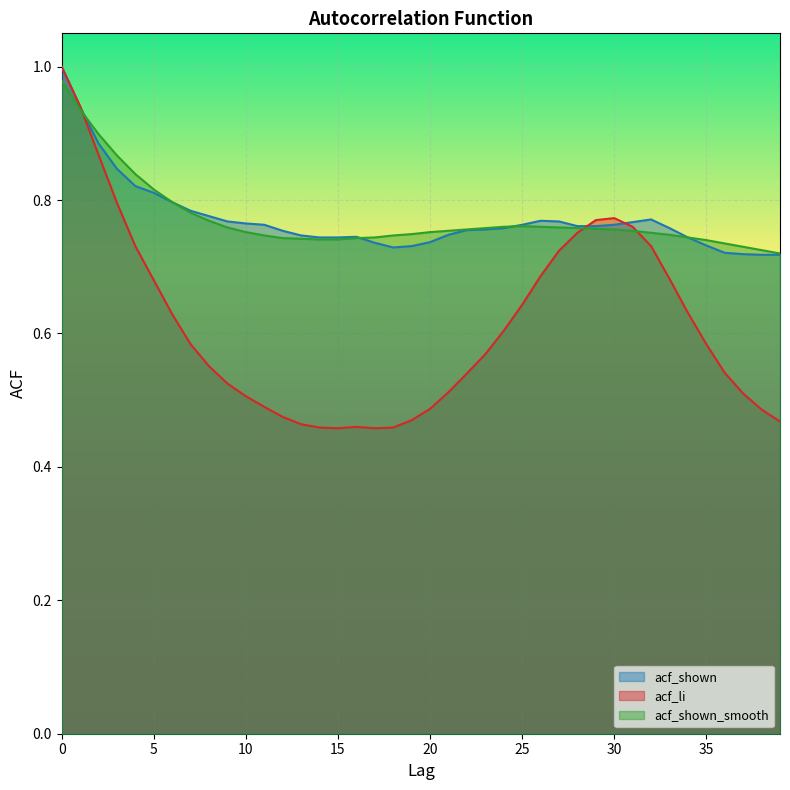

List the series in order of their peak value, highest first.

acf_li, acf_shown, acf_shown_smooth